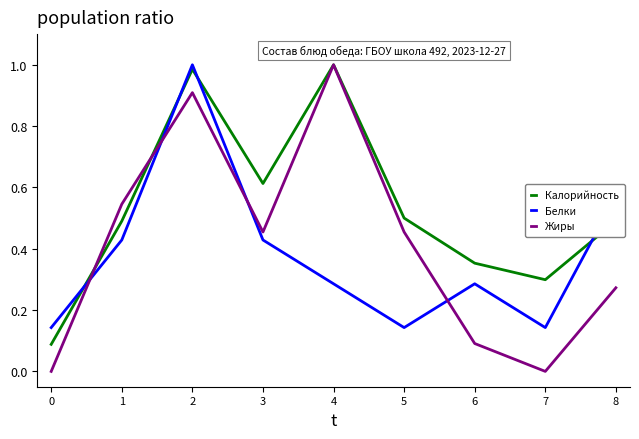

The value of Белки at 4 is 0.4. True or false?

False